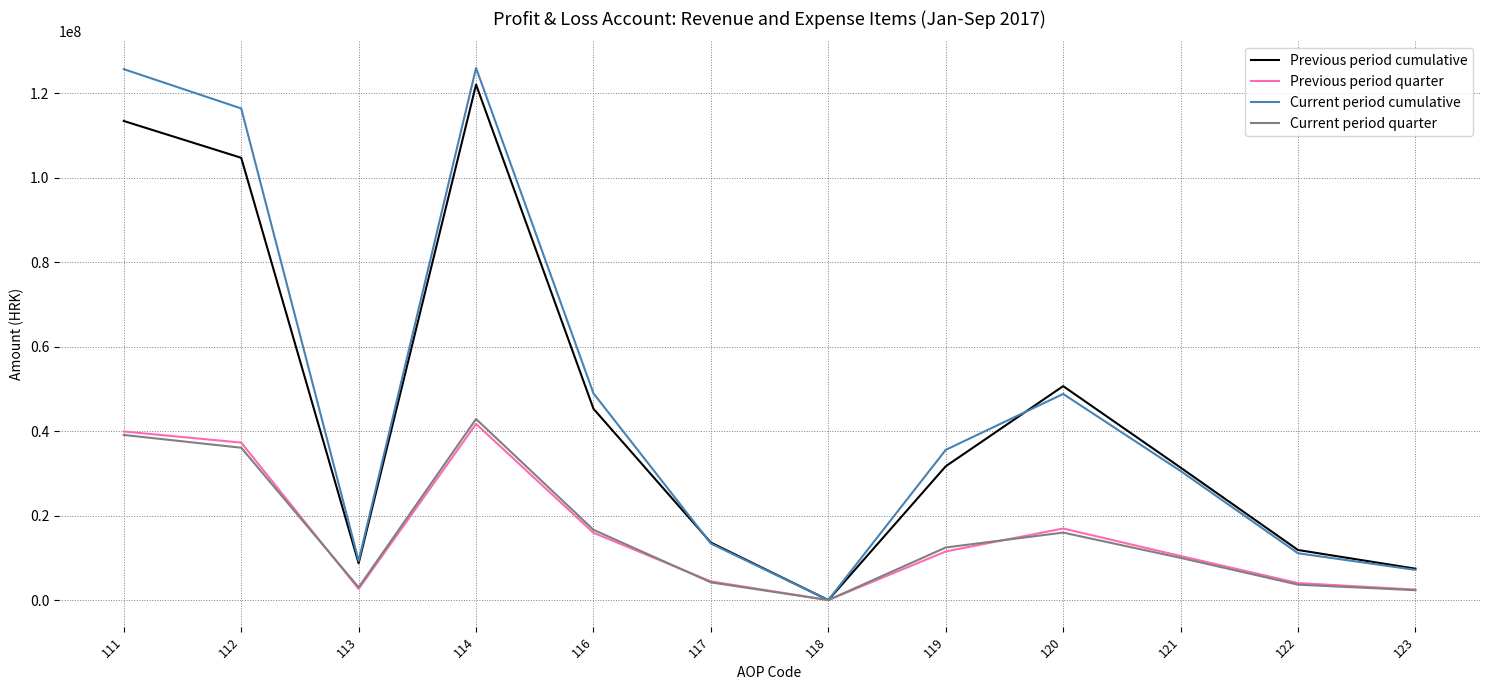

What is the sum of the Current period quarter values at 113 and 116?

19660208